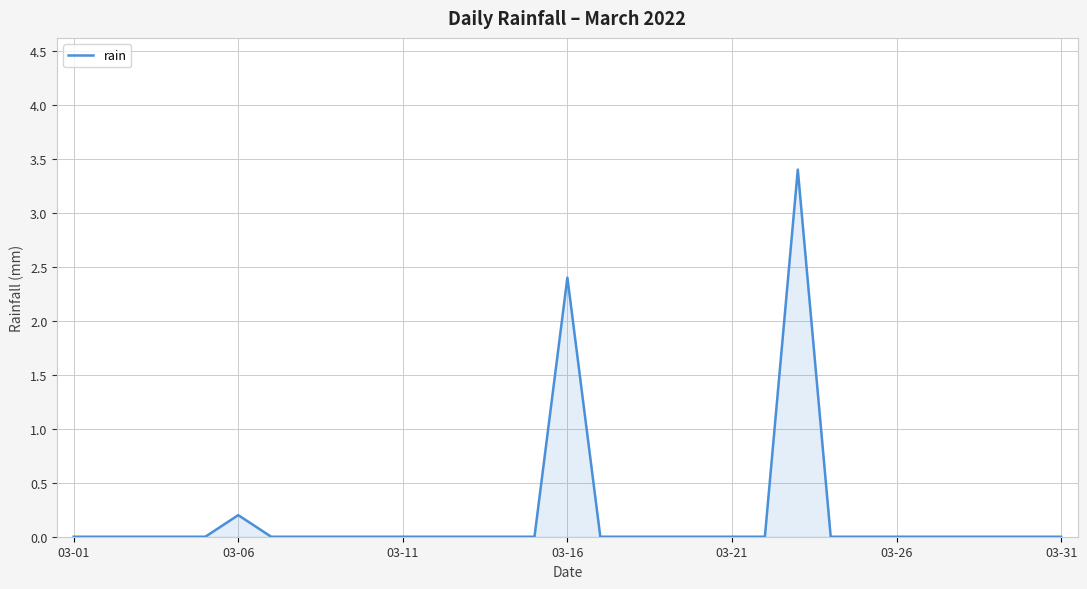

What is the greatest value displayed?

3.4